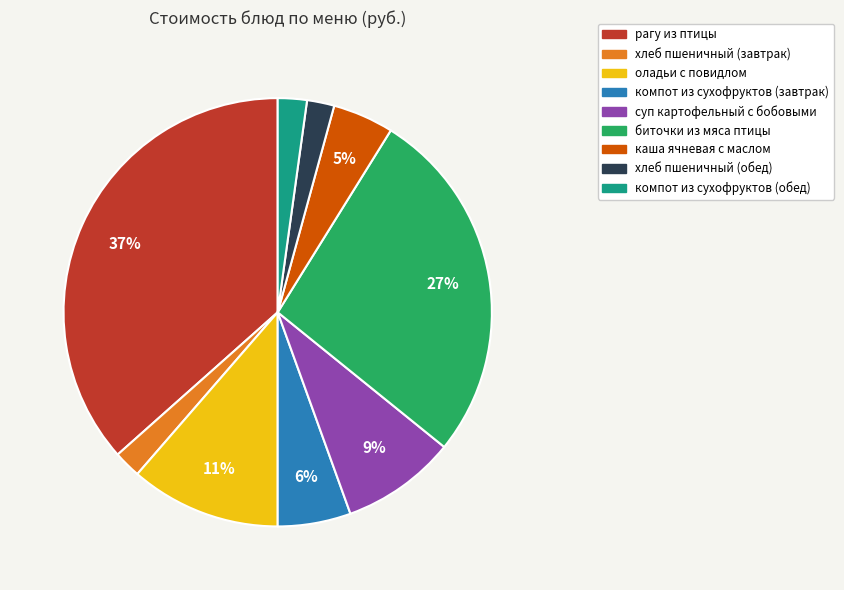

Which has a higher value, хлеб пшеничный (обед) or биточки из мяса птицы?

биточки из мяса птицы